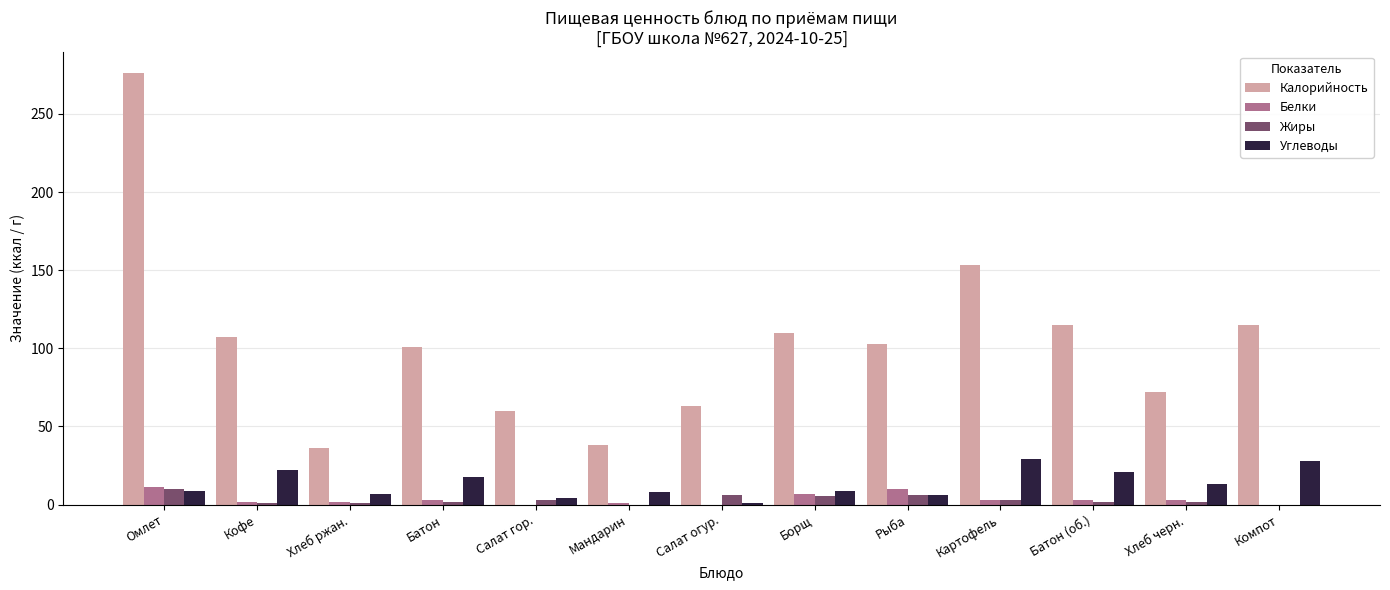

Does the chart contain stacked bars?

No